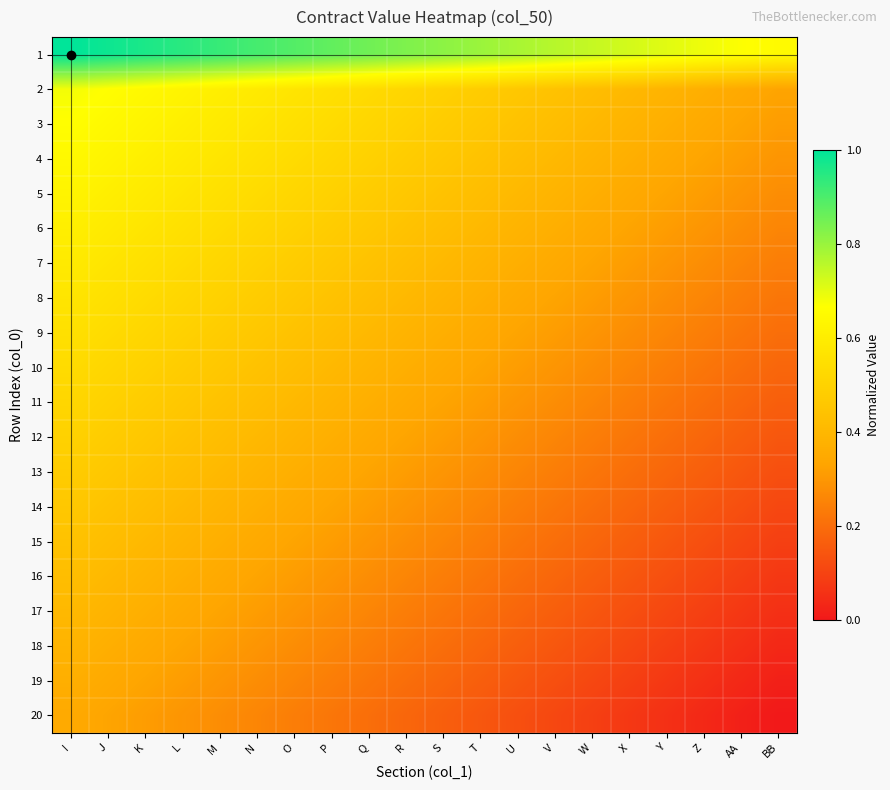

What is the total value across all series at P?

8.2